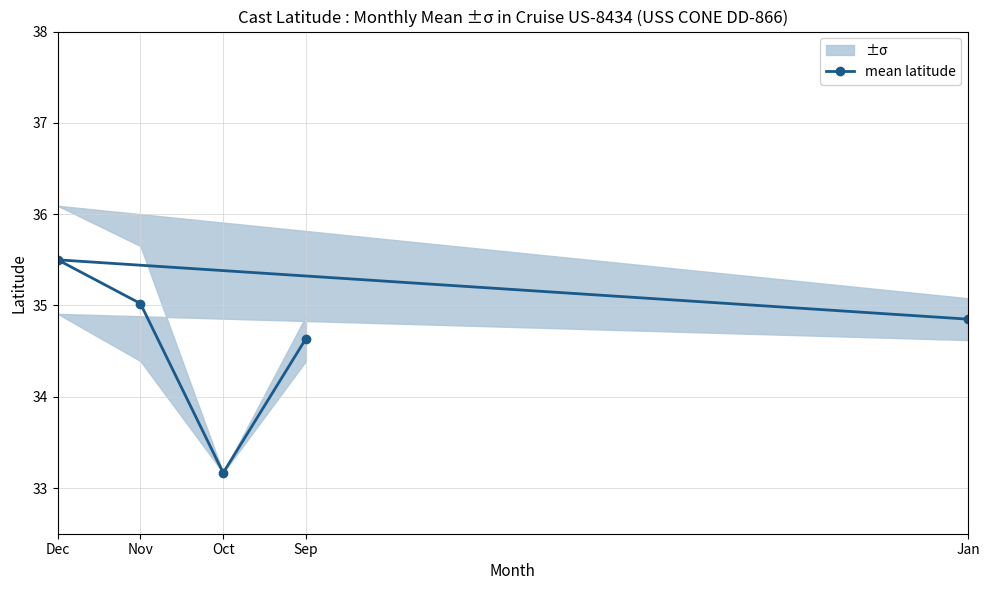

Which has a higher value, Nov or Jan?

Nov